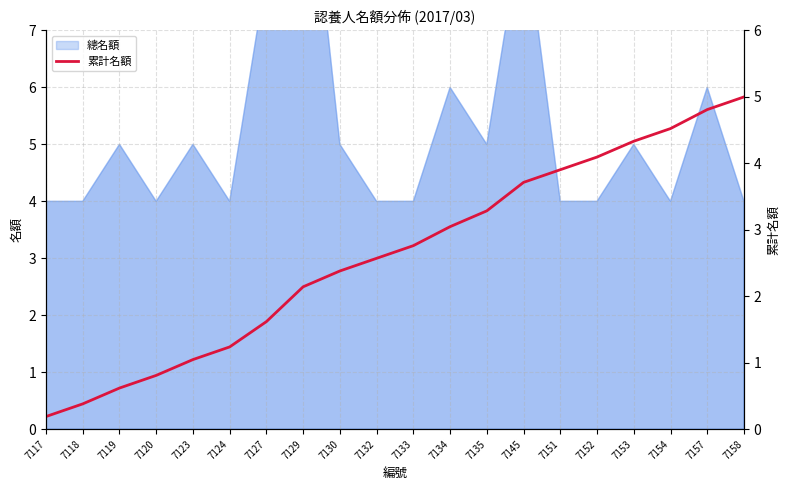

What is the change in value from 7153 to 7154?

+0.2